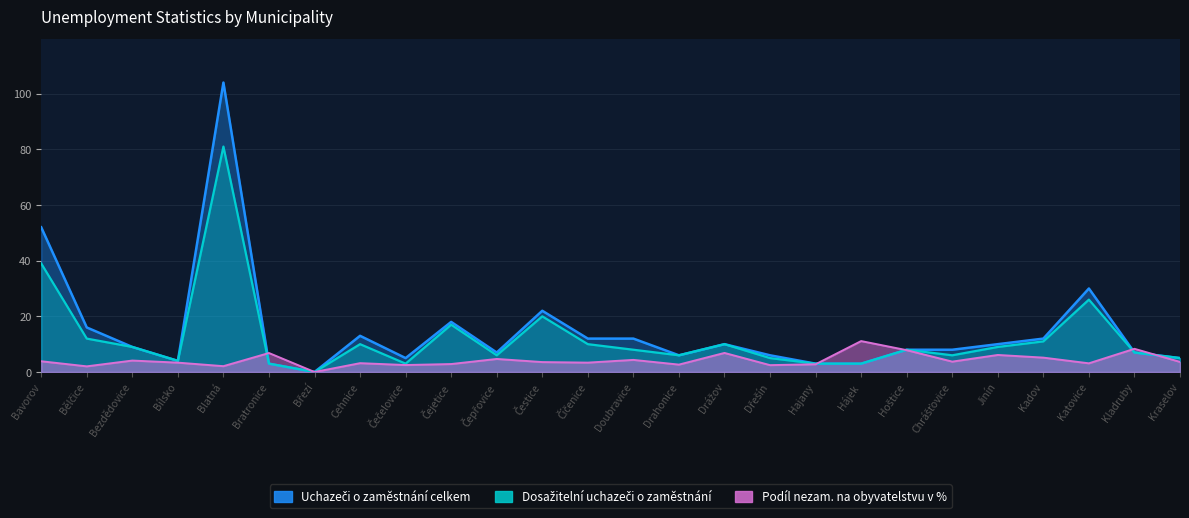

Where do Uchazeči o zaměstnání celkem and Podíl nezam. na obyvatelstvu v % first cross each other?

Blatná and Bratronice